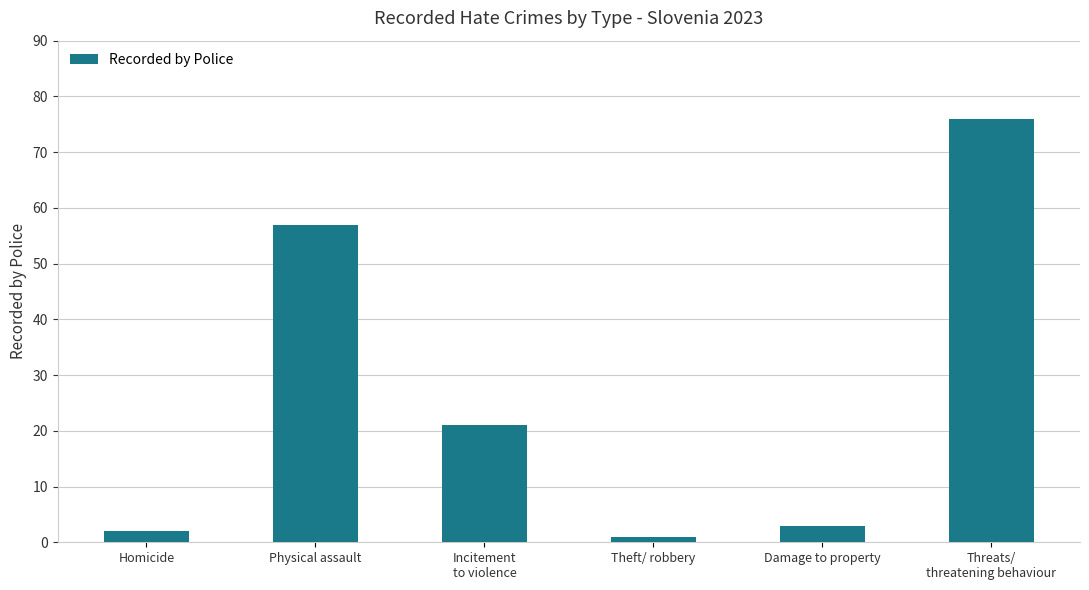

What is the difference between the second highest and minimum values?

56